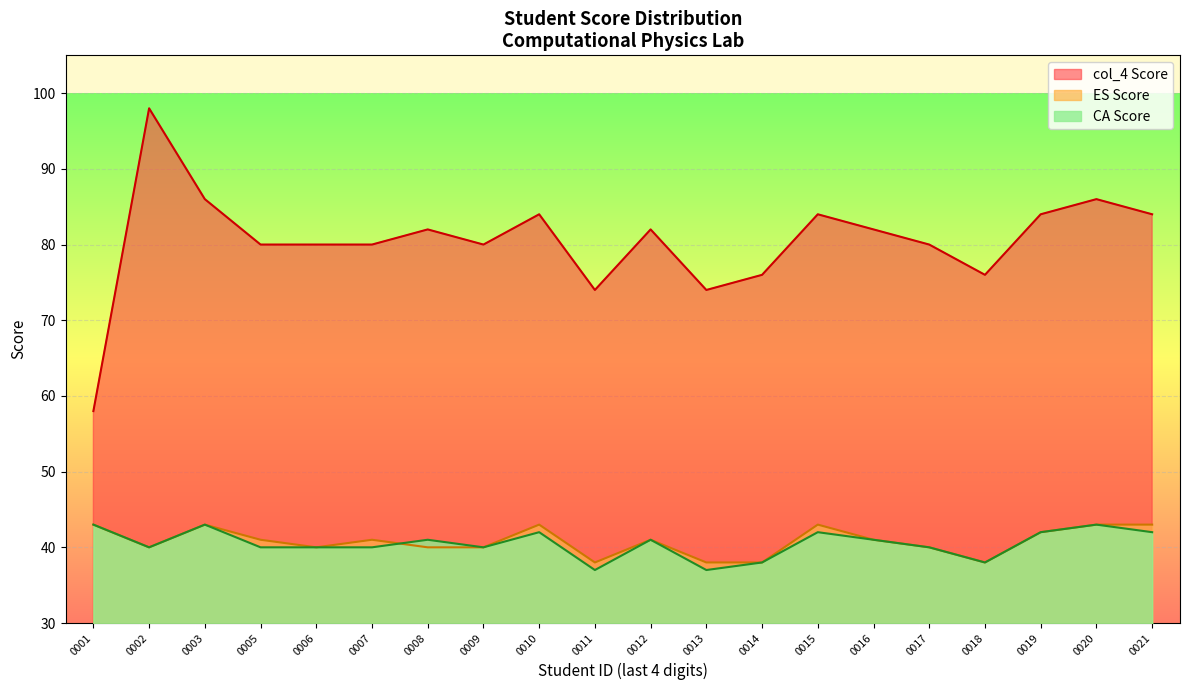

How many lines are shown in the chart?

3